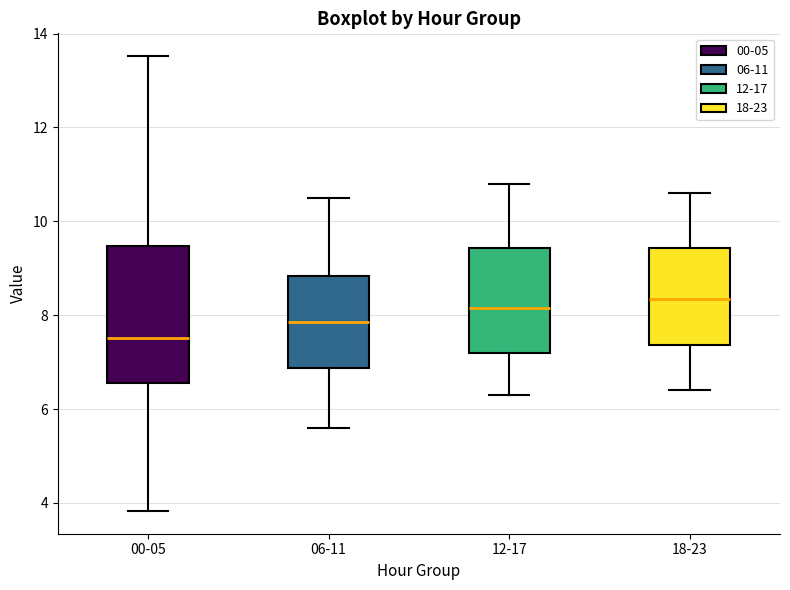

Where is the lower edge of the box for 18-23 on the y-axis? The values are not printed on the chart, so give them approximately, as read against the axis.

7.4